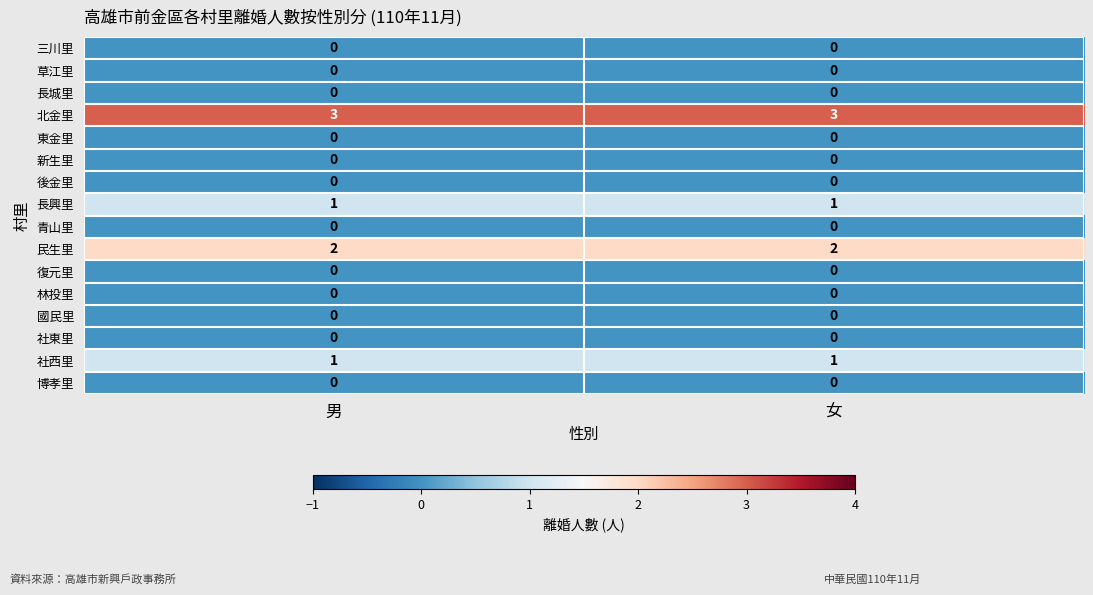

Which series has the largest total across all categories?

北金里